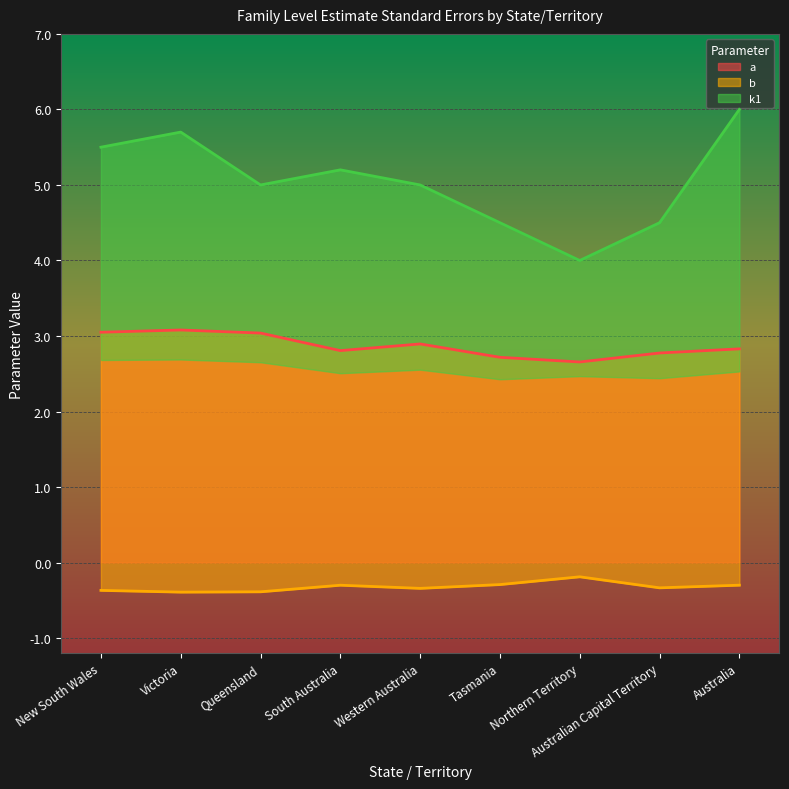

True or false: k1 has a value of 3.1 at Queensland.

False